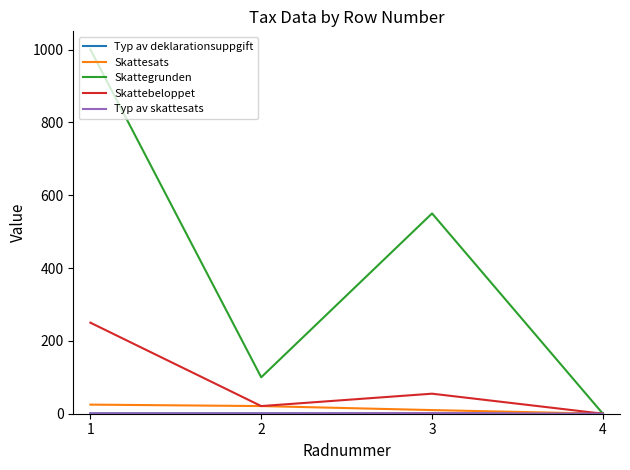

How many lines are shown in the chart?

5